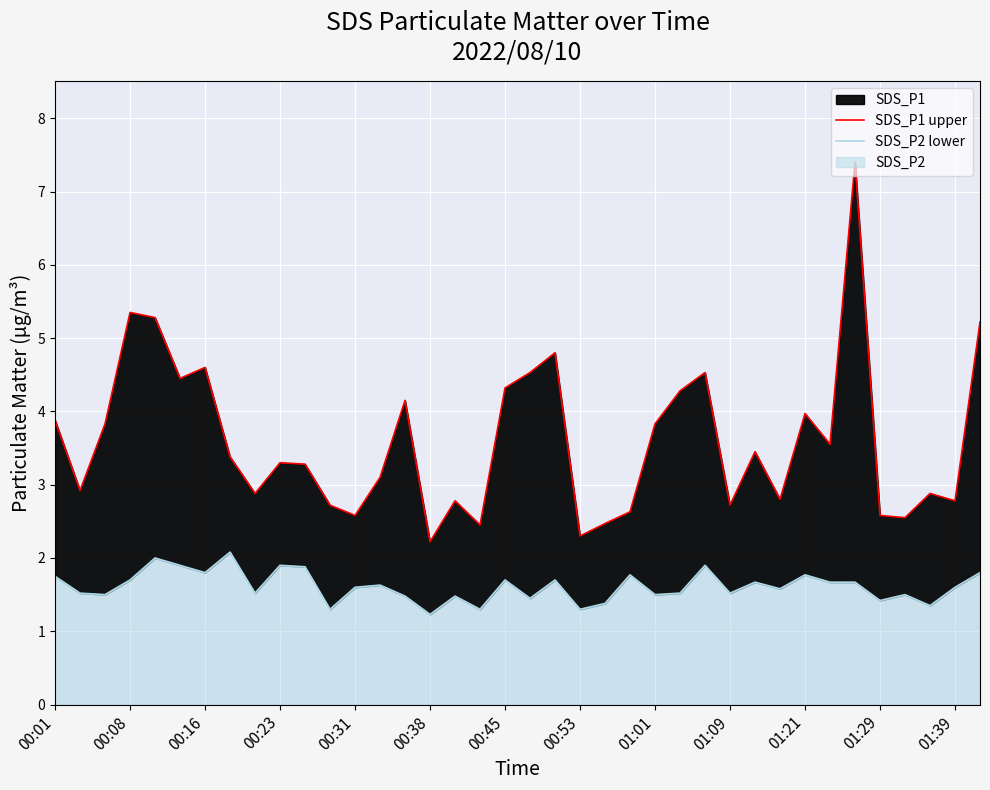

Reading left to right, what are all the values shown in this chart?

SDS_P1 upper: 3.9	2.9	3.8	5.3	5.3	4.5	4.6	3.4	2.9	3.3	3.3	2.7	2.6	3.1	4.2	2.2	2.8	2.5	4.3	4.5	4.8	2.3	2.5	2.6	3.8	4.3	4.5	2.7	3.5	2.8	4.0	3.5	7.4	2.6	2.5	2.9	2.8	5.2
SDS_P2 lower: 1.8	1.5	1.5	1.7	2.0	1.9	1.8	2.1	1.5	1.9	1.9	1.3	1.6	1.6	1.5	1.2	1.5	1.3	1.7	1.4	1.7	1.3	1.4	1.8	1.5	1.5	1.9	1.5	1.7	1.6	1.8	1.7	1.7	1.4	1.5	1.4	1.6	1.8